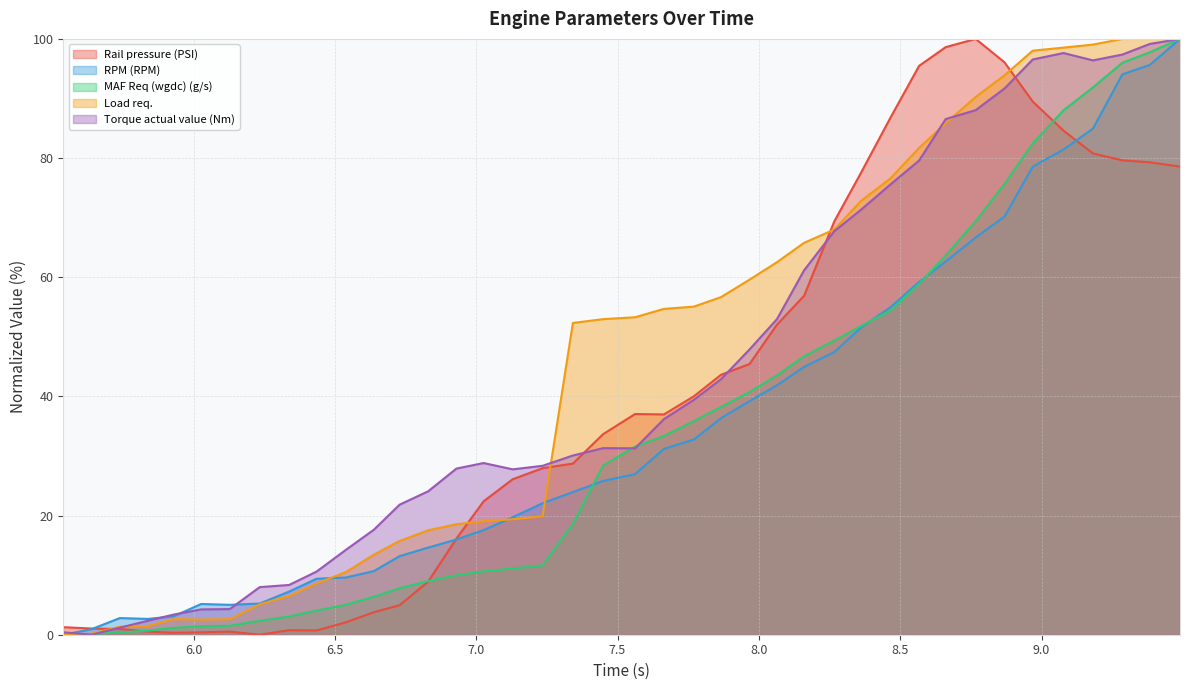

What is the total value across all series at 6.234?

20.7